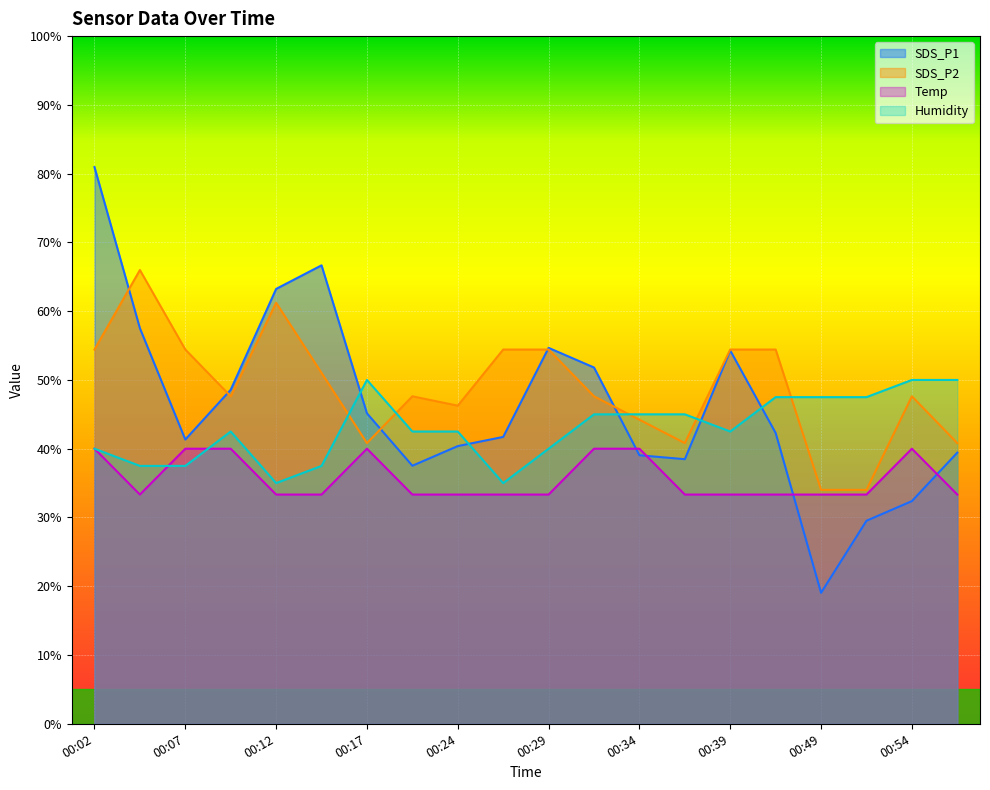

What is the difference between the second highest and minimum values in the Temp series?

6.7